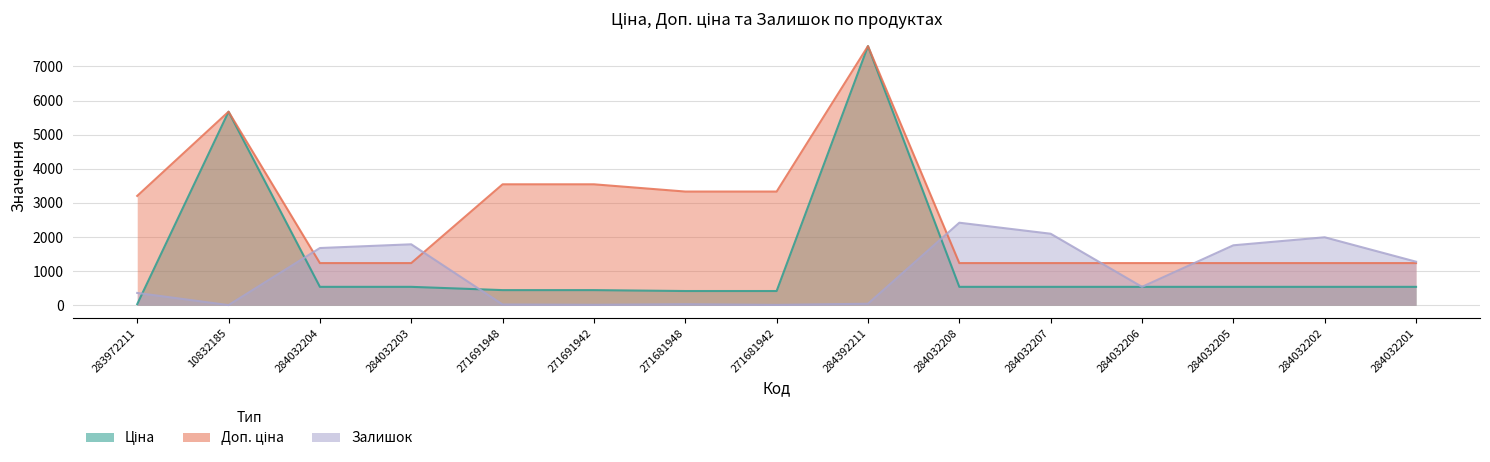

Rank the series by their average value, from highest to lowest.

Доп. ціна, Ціна, Залишок